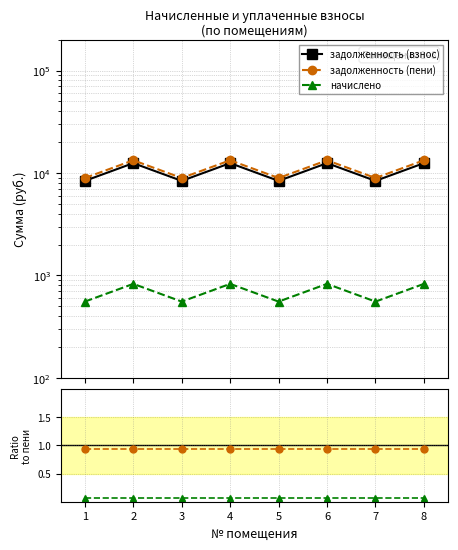

In начислено, how many points are higher than both neighbors (excluding endpoints)?

3